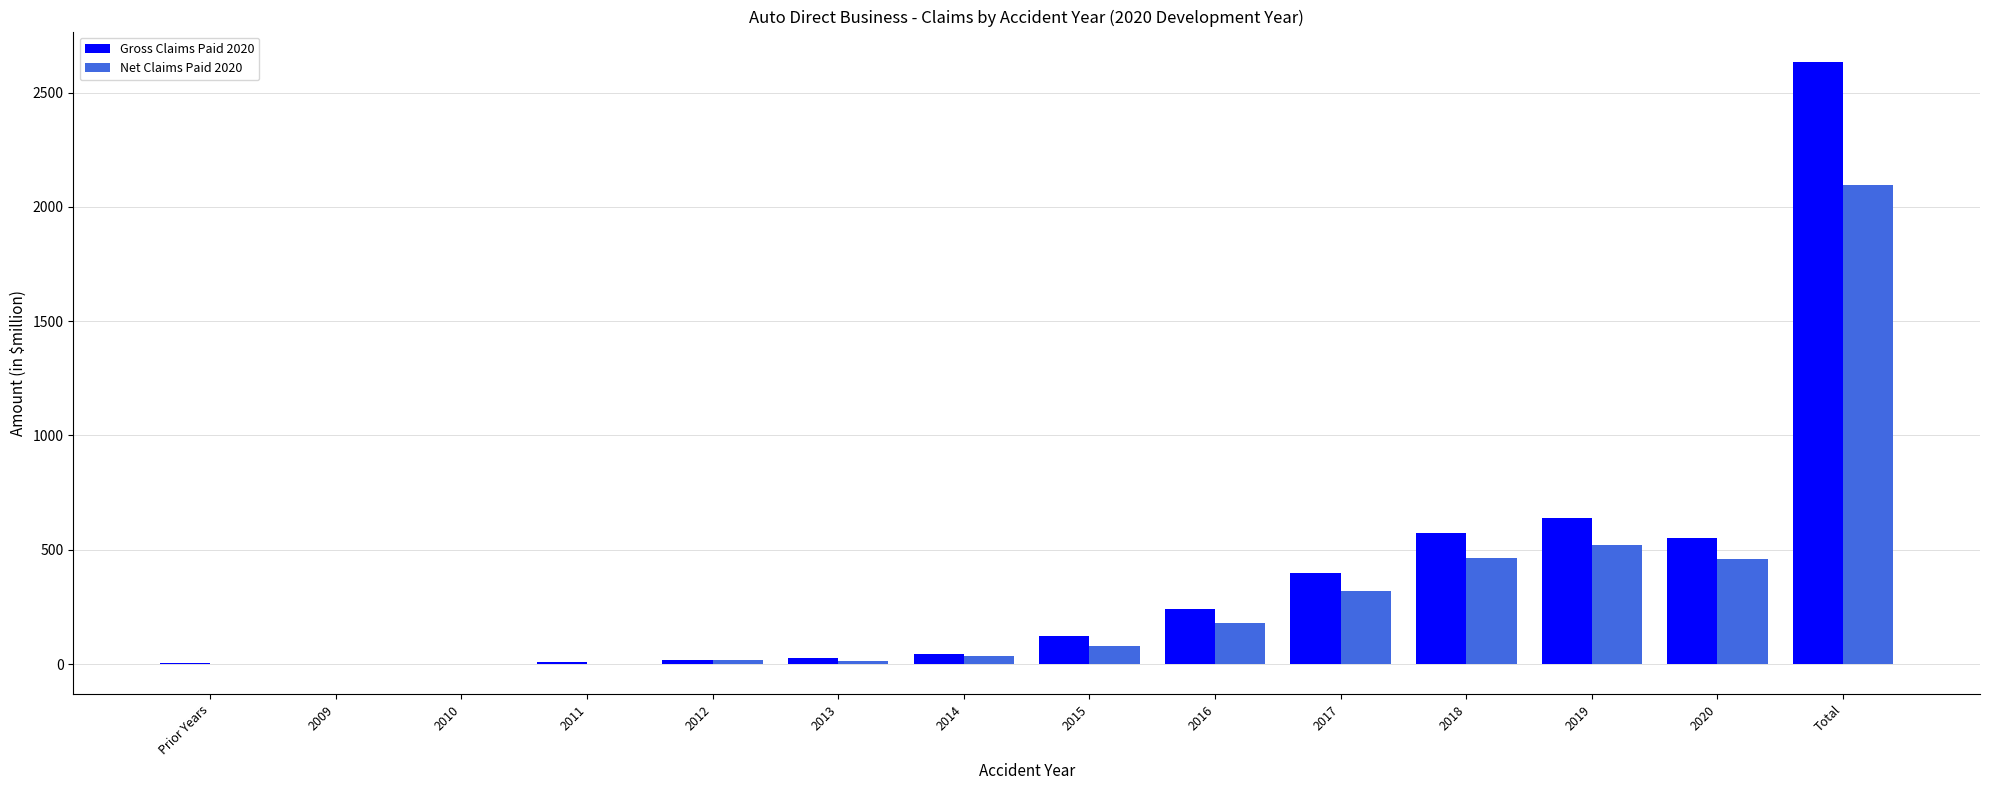

Which category has the highest value in the Gross Claims Paid 2020 series?

Total